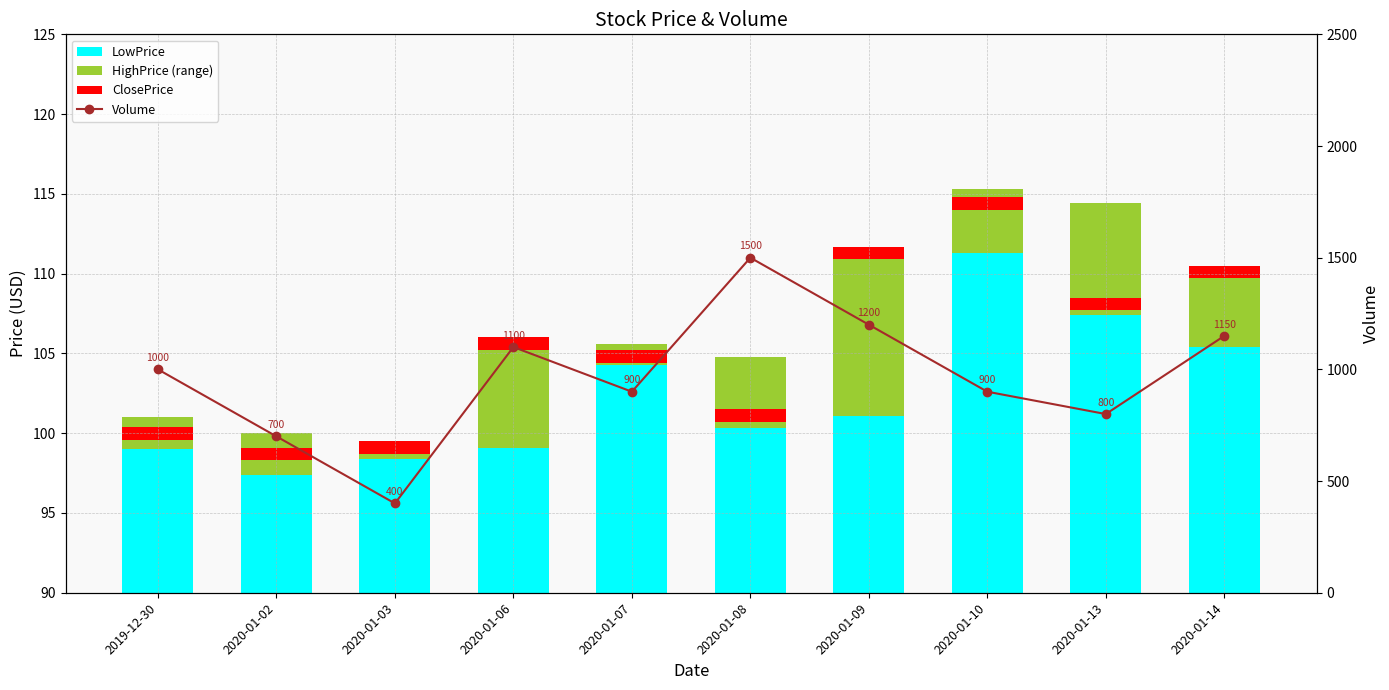

Count the number of data series in this chart.

4